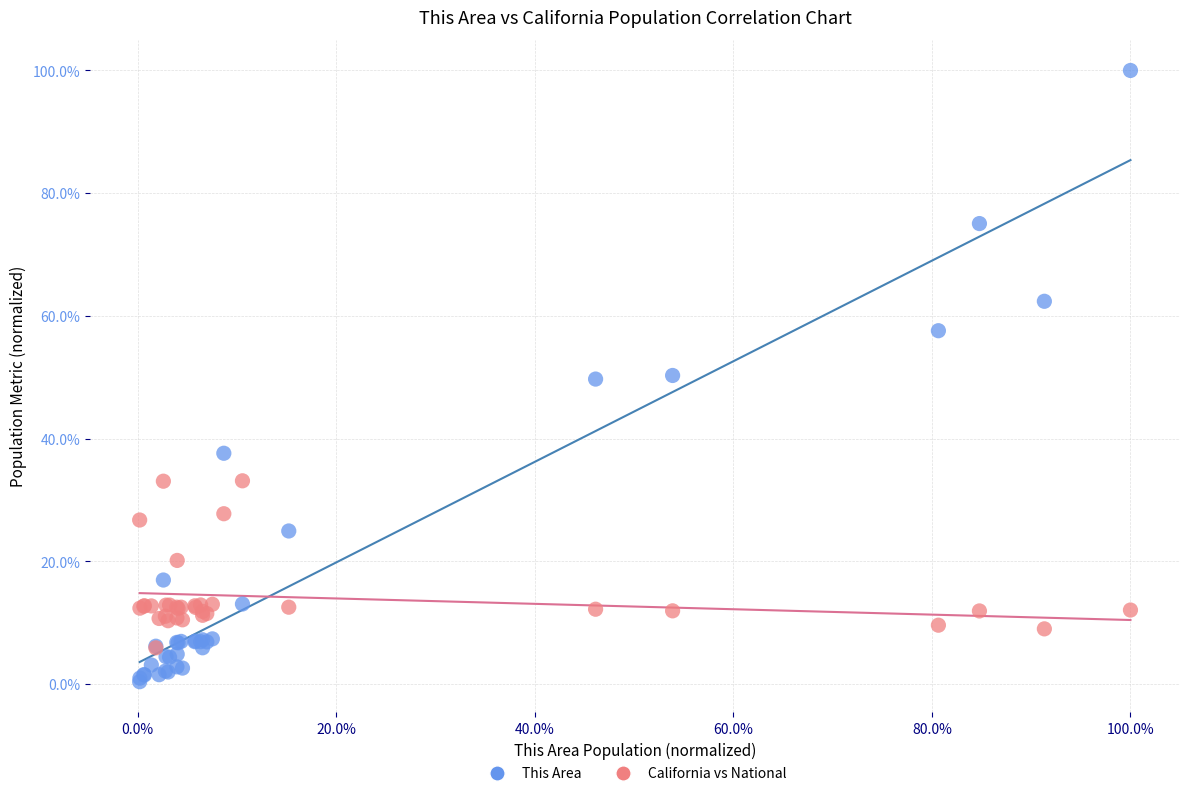

What are all the series names shown in the legend?

This Area, California vs National